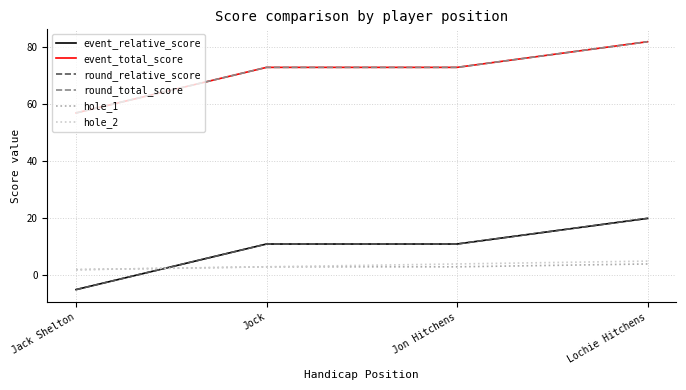

At how many categories does at least one series exceed 26?

4